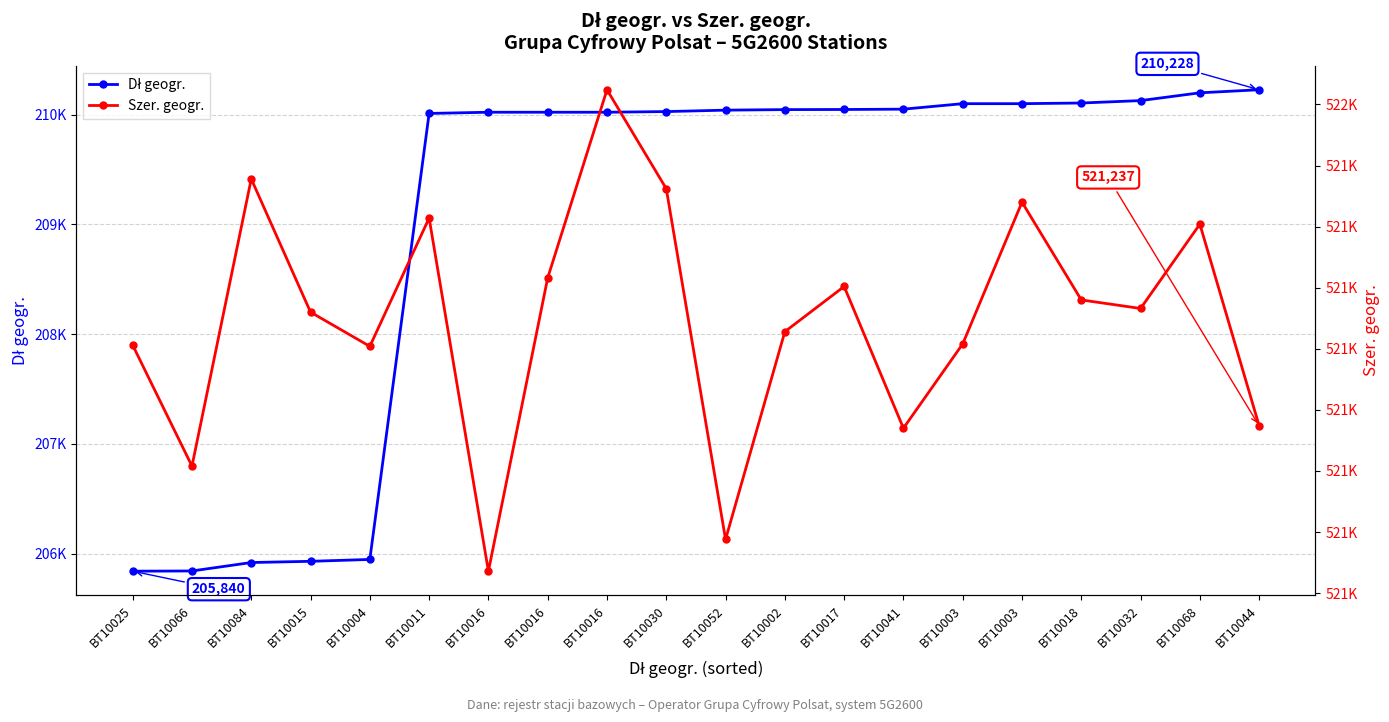

At which label is Dł geogr. closest to 208034?

BT10011